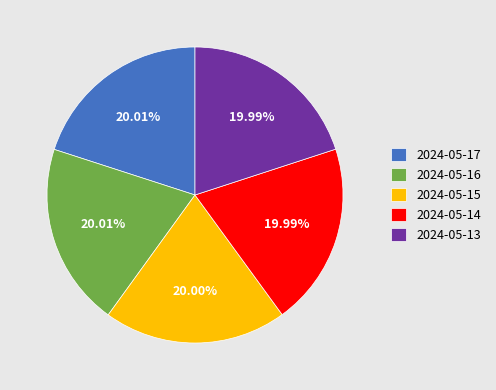

To the nearest percent, what is the average slice percentage?

20%